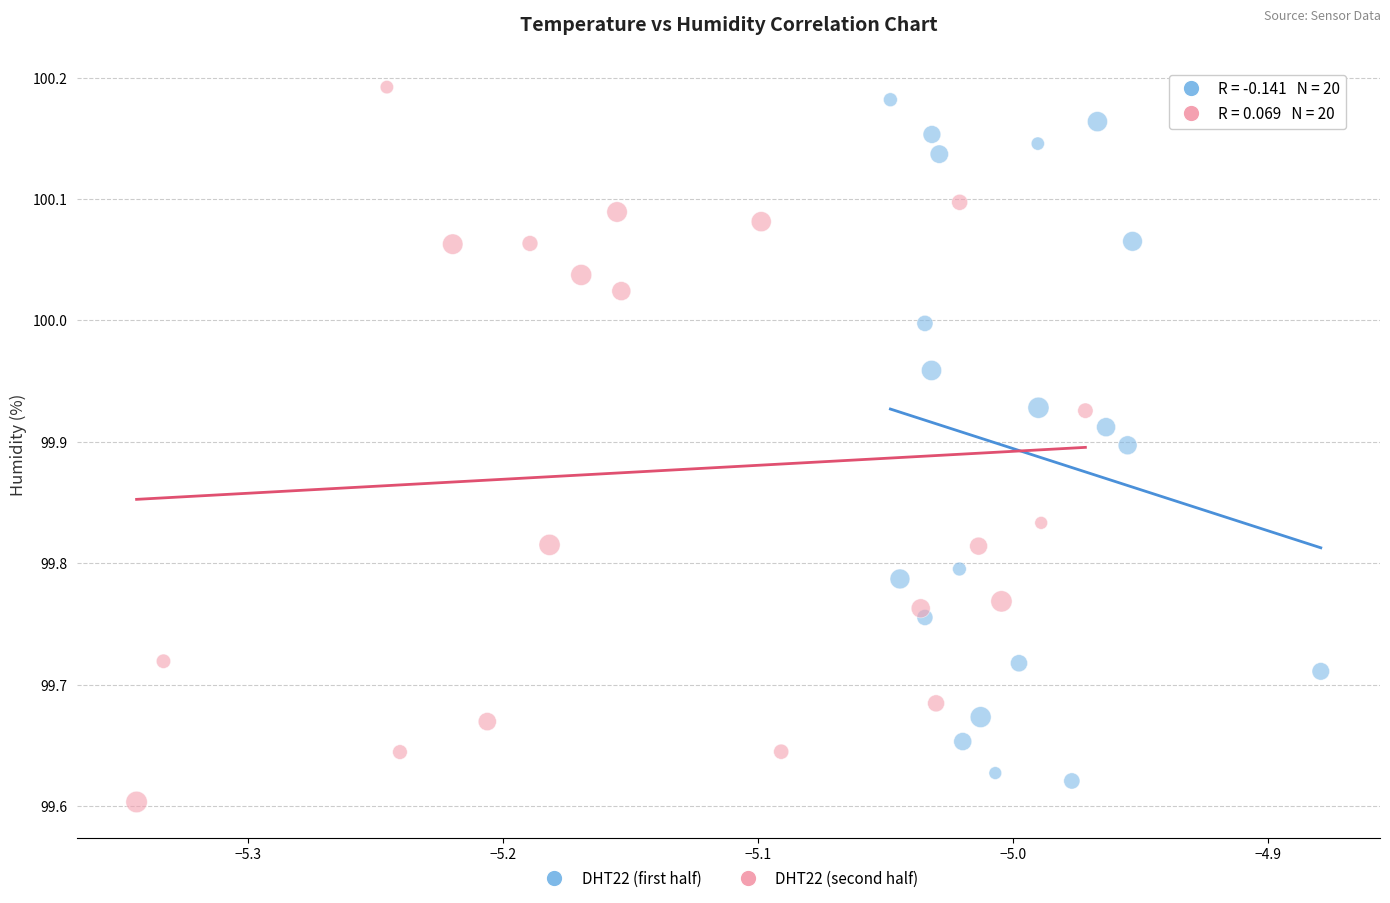

Which series reaches the minimum Y coordinate?

DHT22 (second half)